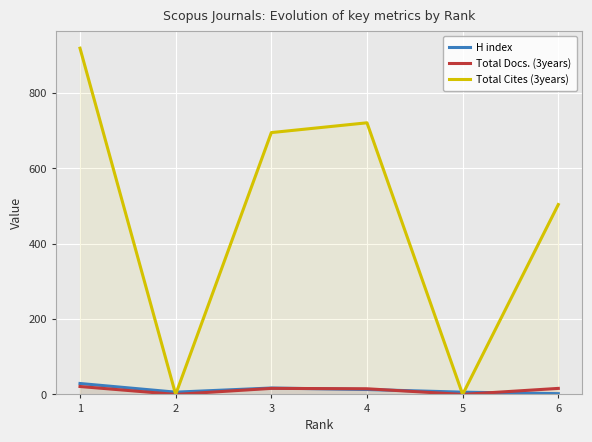

True or false: Total Docs. (3years) and Total Cites (3years) cross at least once.

False